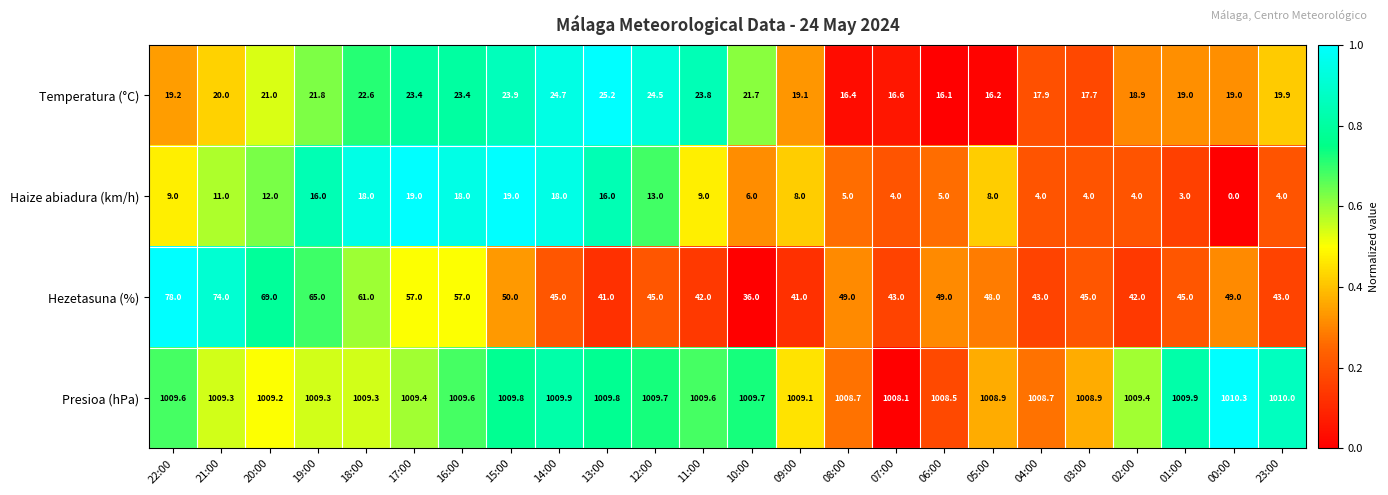

At how many categories does at least one series exceed 0?

24